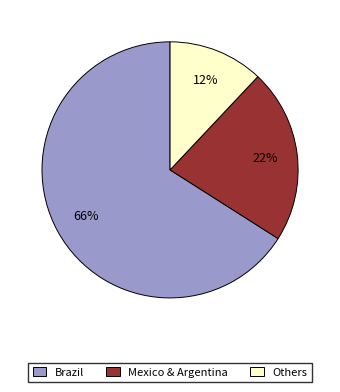

Count the number of slices in the pie.

3